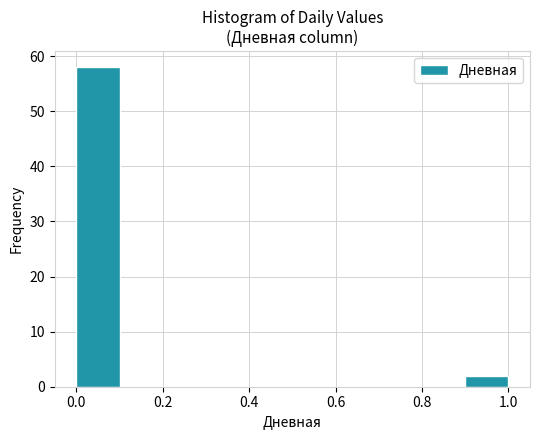

Over which range of the x-axis is the bar tallest?

0.0 to 0.1